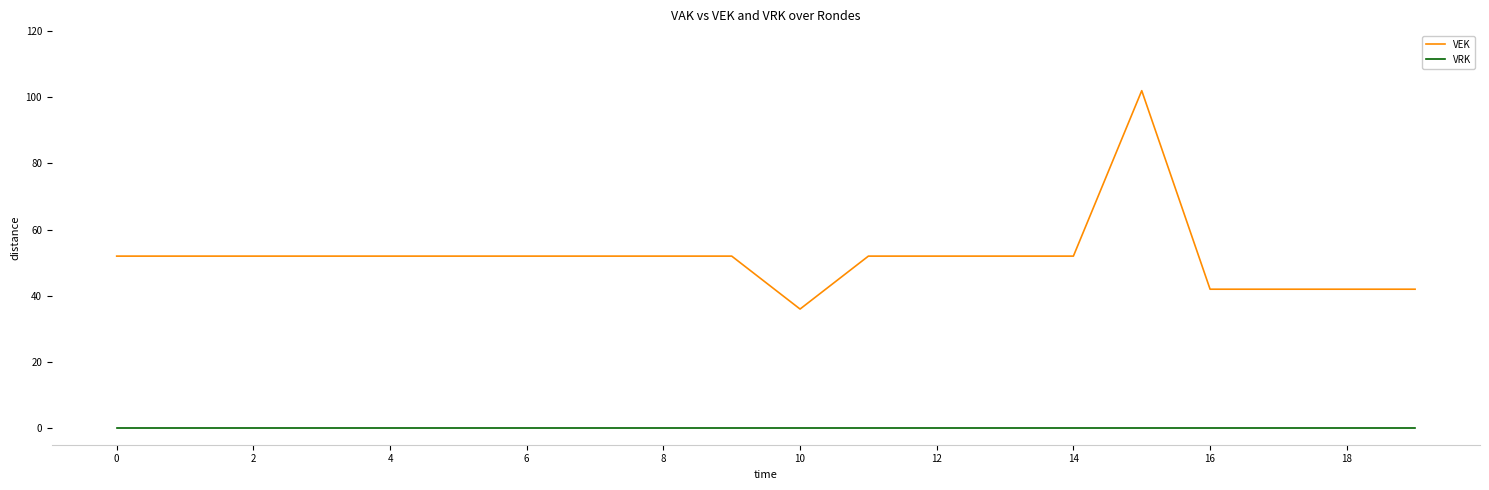

Rank the series by their maximum value, from highest to lowest.

VEK, VRK